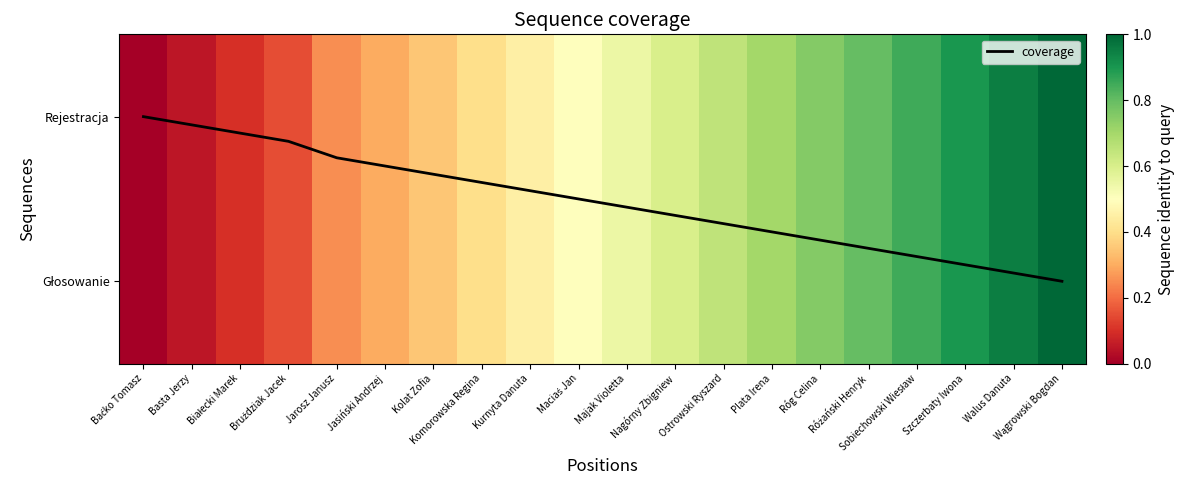

Where is coverage nearest to the value 0?

Baćko Tomasz